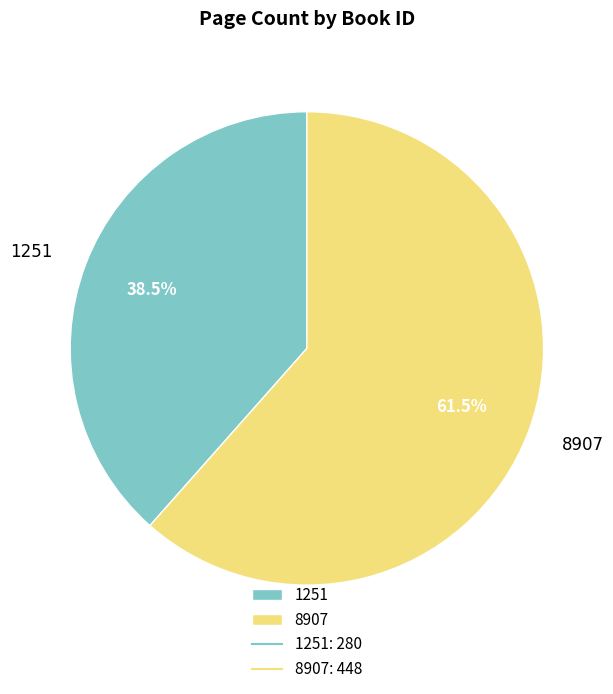

Between 8907 and 1251, which is larger?

8907